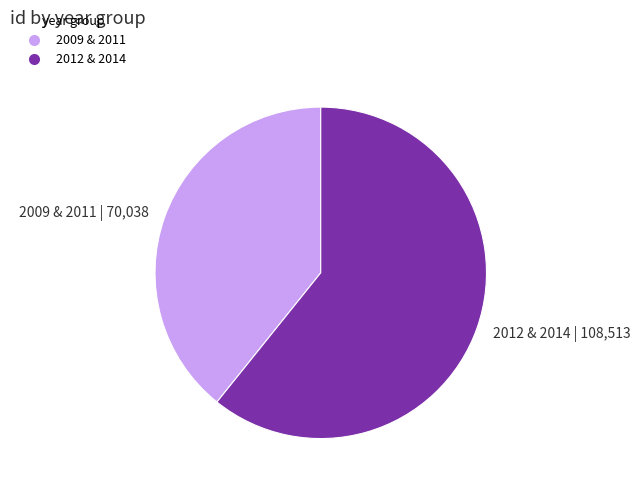

What is the largest slice in the pie chart?

2012 & 2014 | 108,513